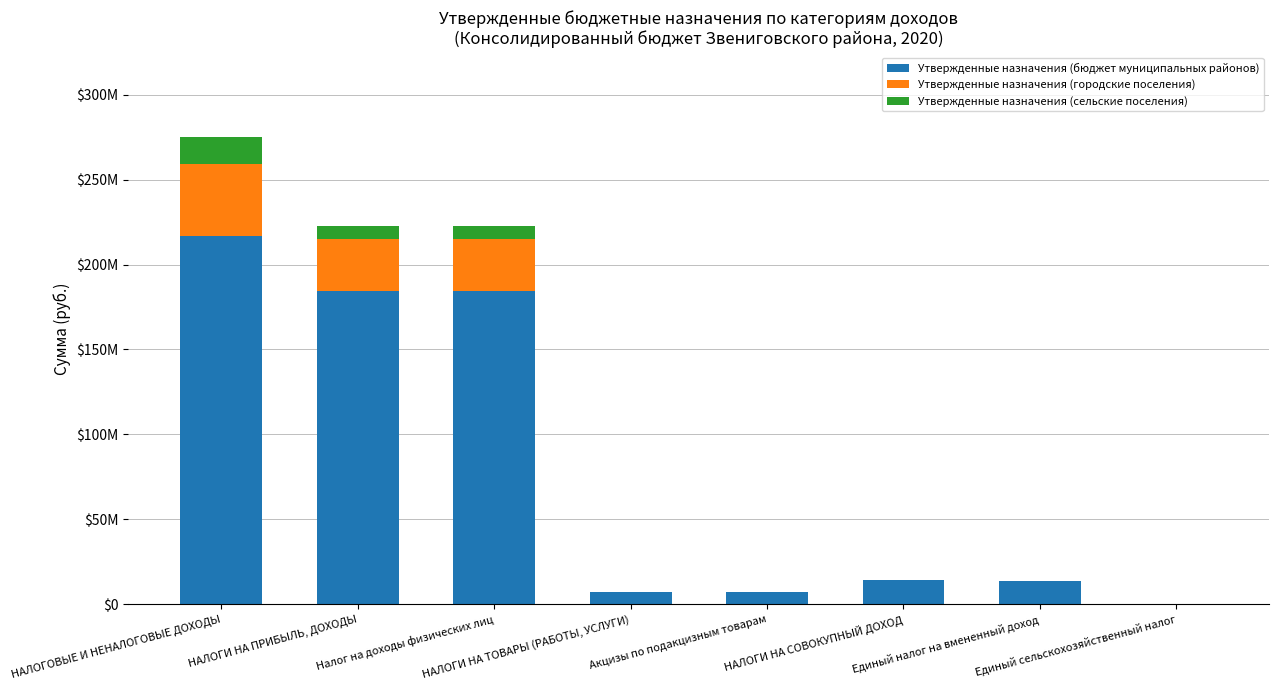

Are the bars grouped side by side (vs. stacked)?

No